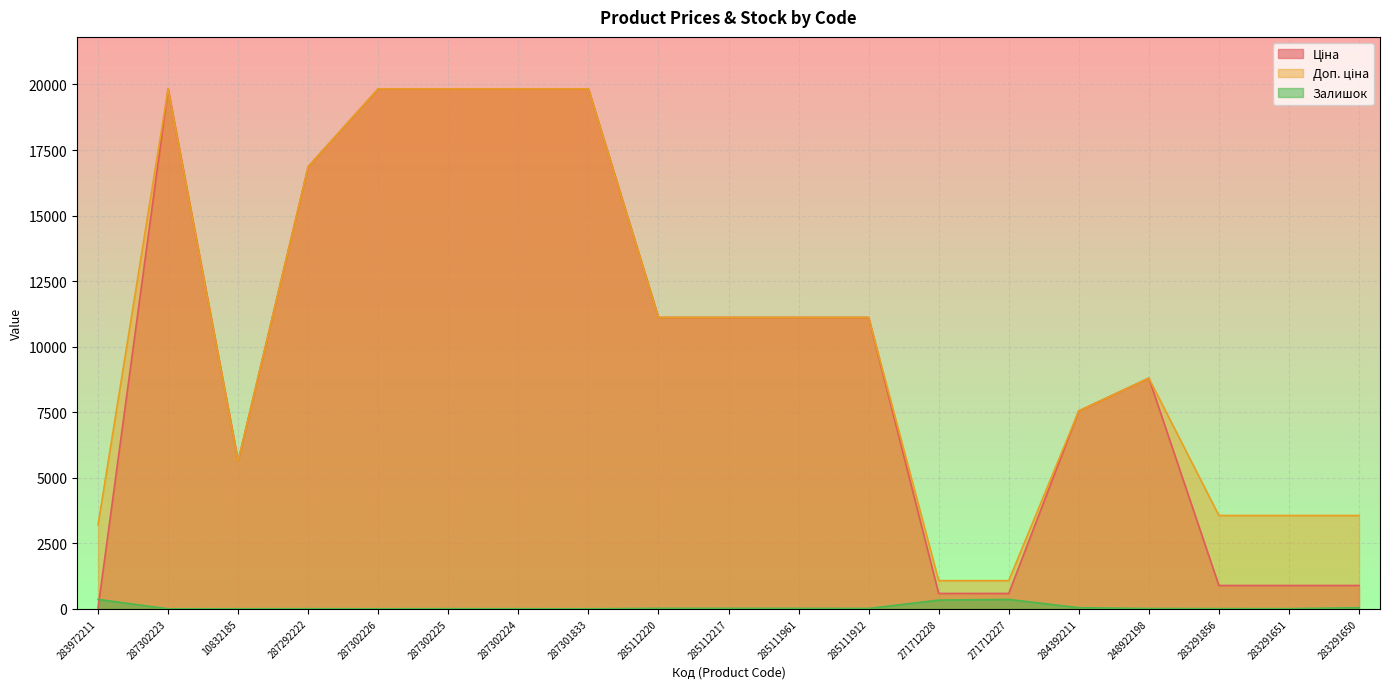

The Залишок series shows 3.0 at 283291856. True or false?

False